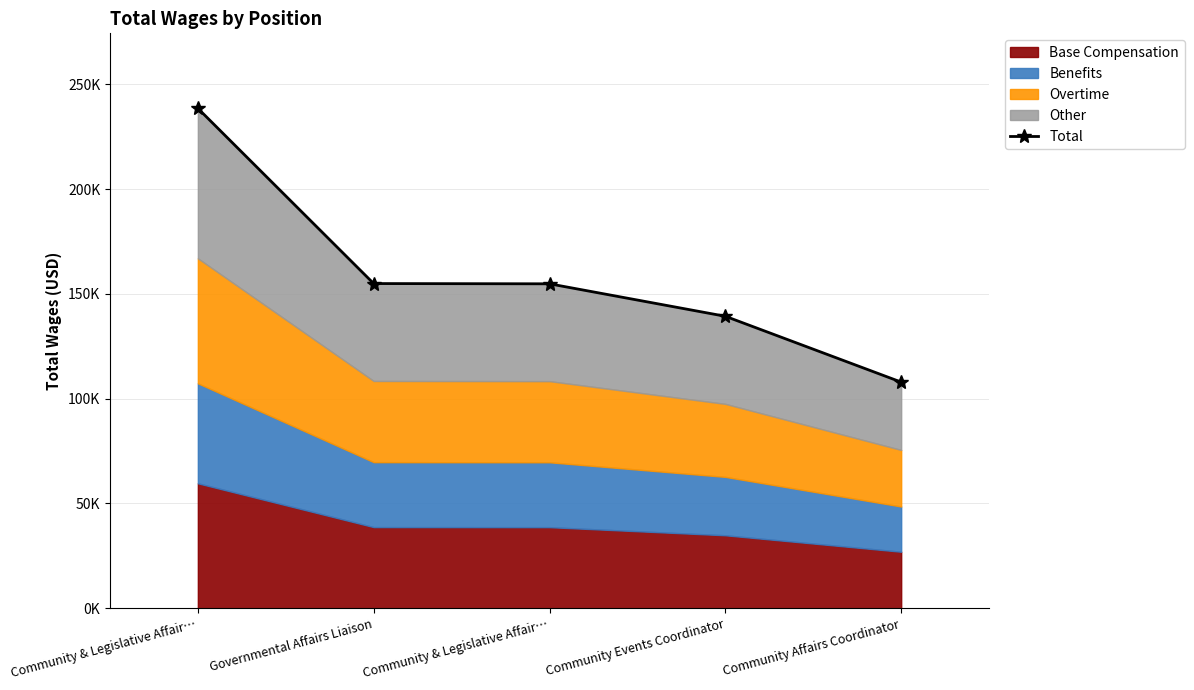

Is it true that the value at Community & Legislative Affair… is 154793?

True